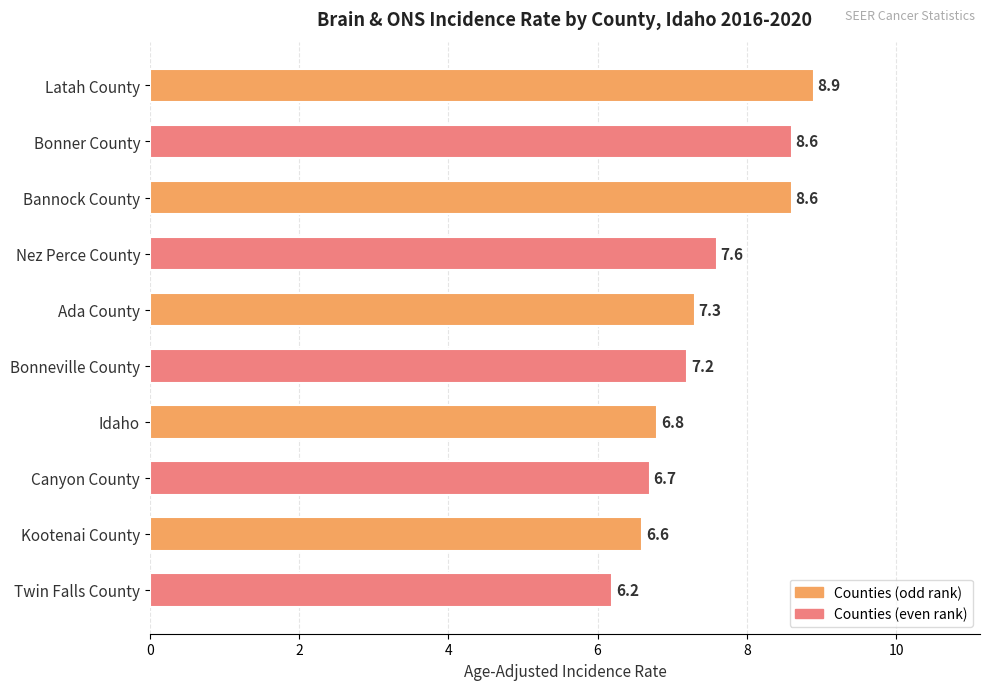

What is the label of the 2nd bar from the bottom?

Kootenai County